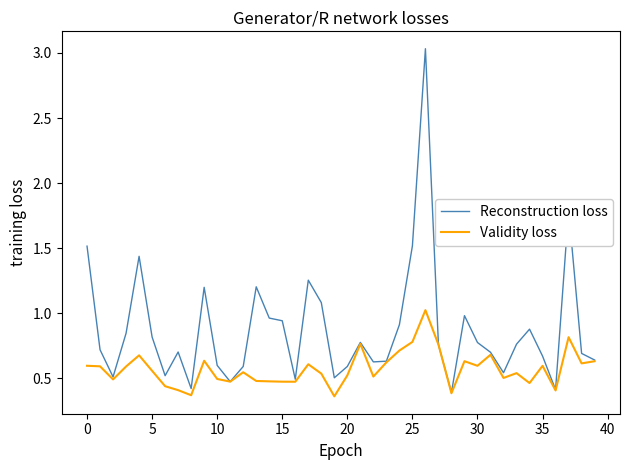

List the series in order of their peak value, highest first.

Reconstruction loss, Validity loss